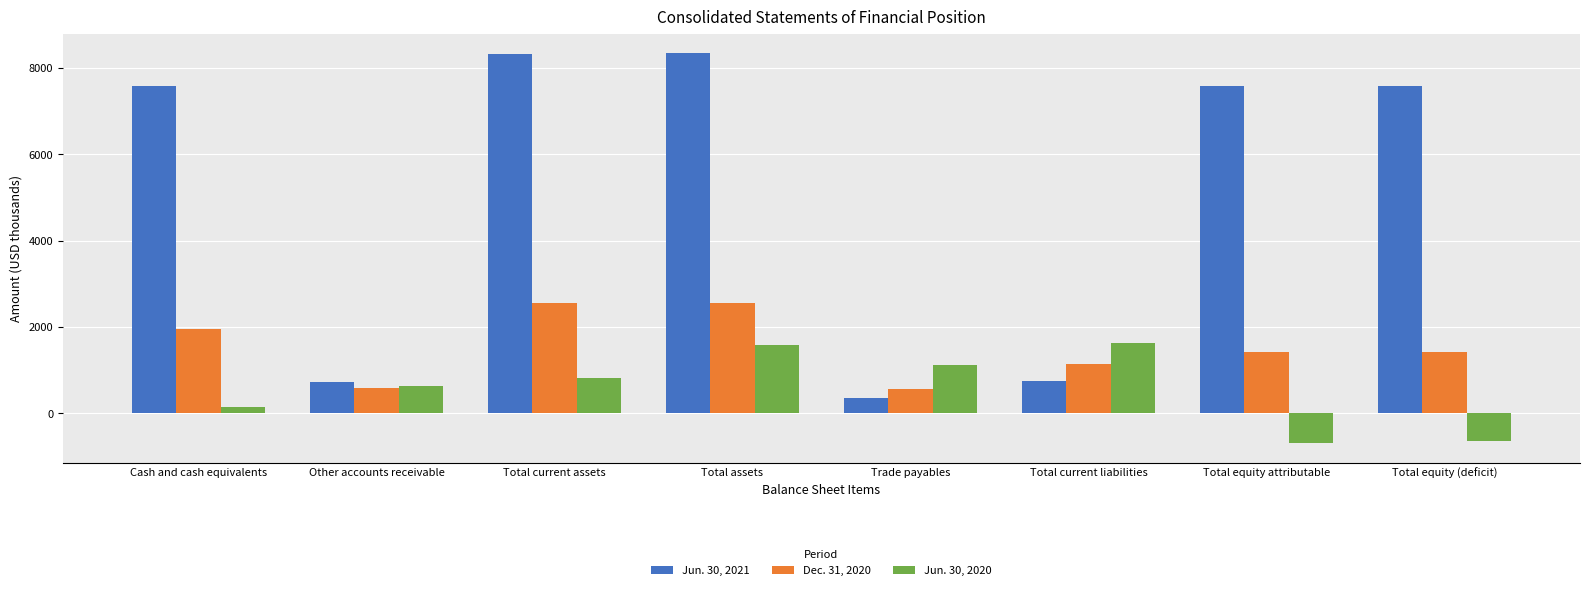

The value of Jun. 30, 2020 at Total equity (deficit) is -281. True or false?

False